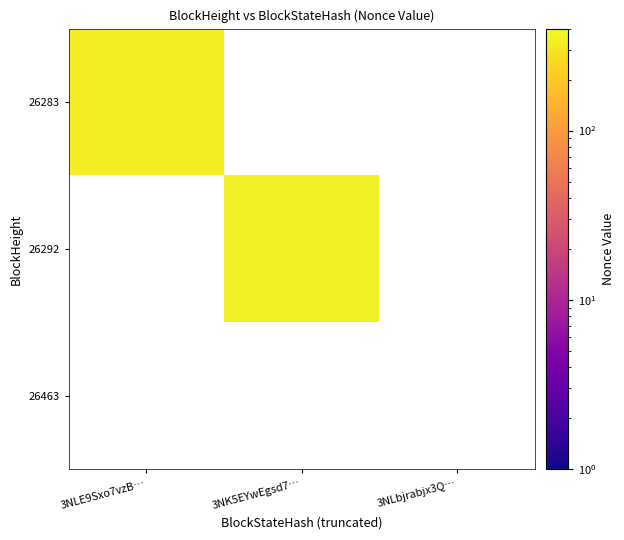

Which series has the largest range (max minus min)?

26283